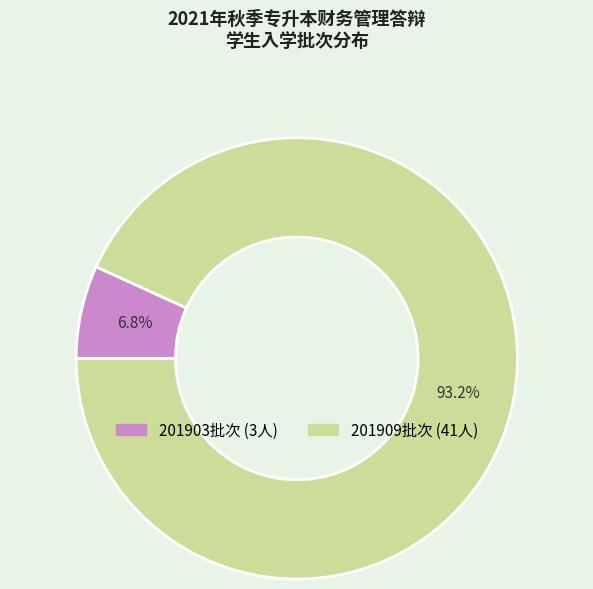

Is there a majority slice in this chart?

Yes